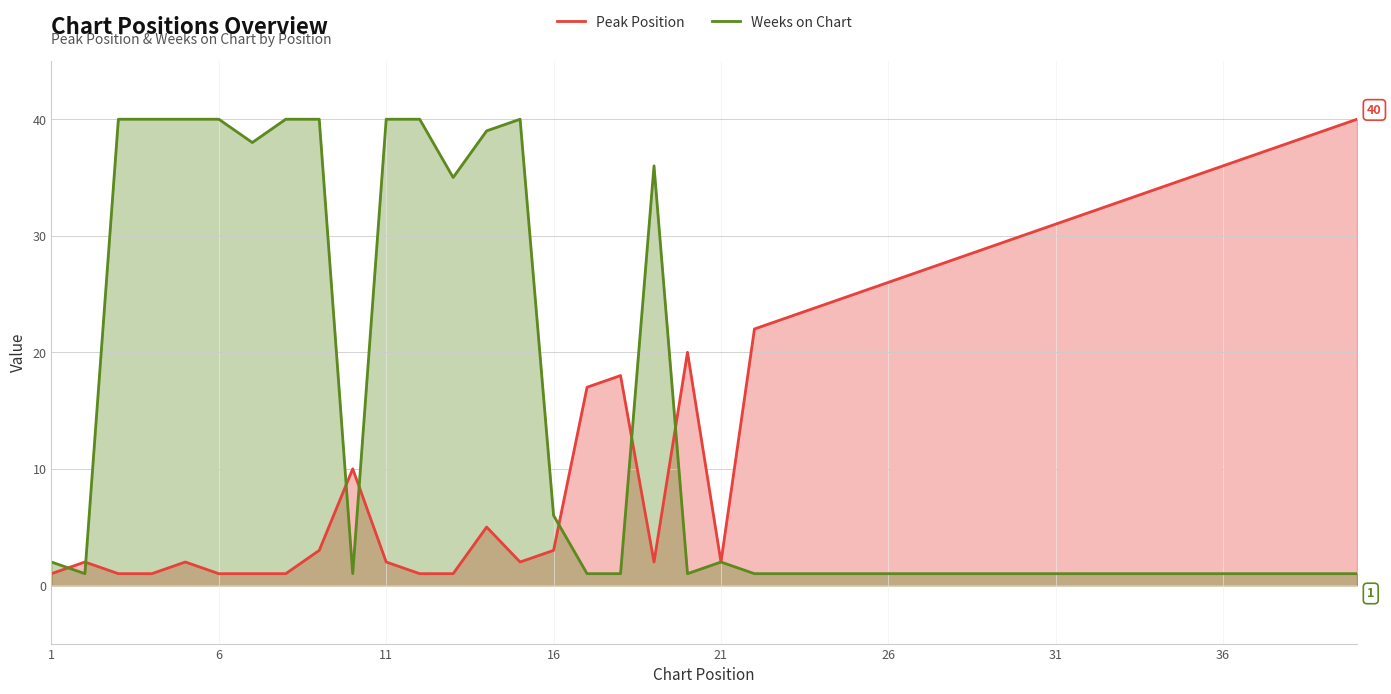

Between 1 and 21, which series saw the biggest shift?

Peak Position